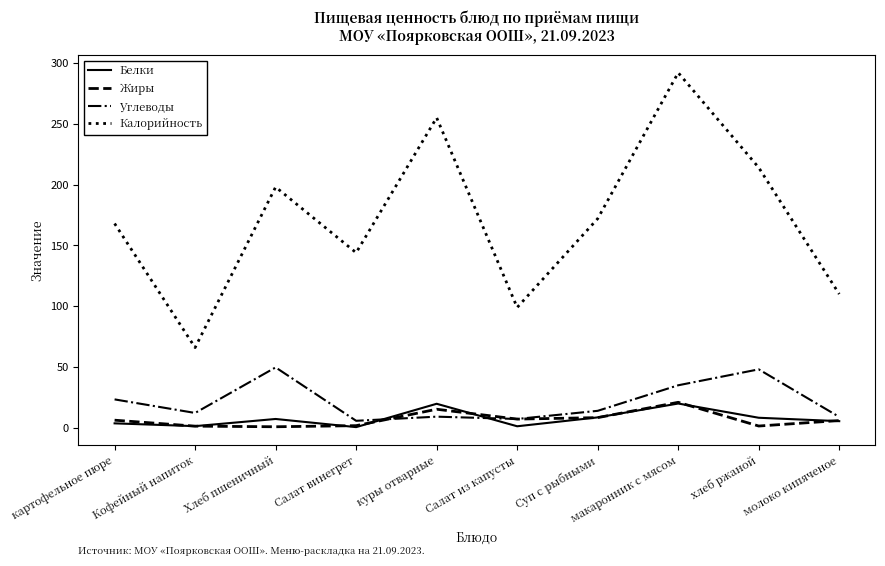

What is the maximum value shown in the chart?

292.0